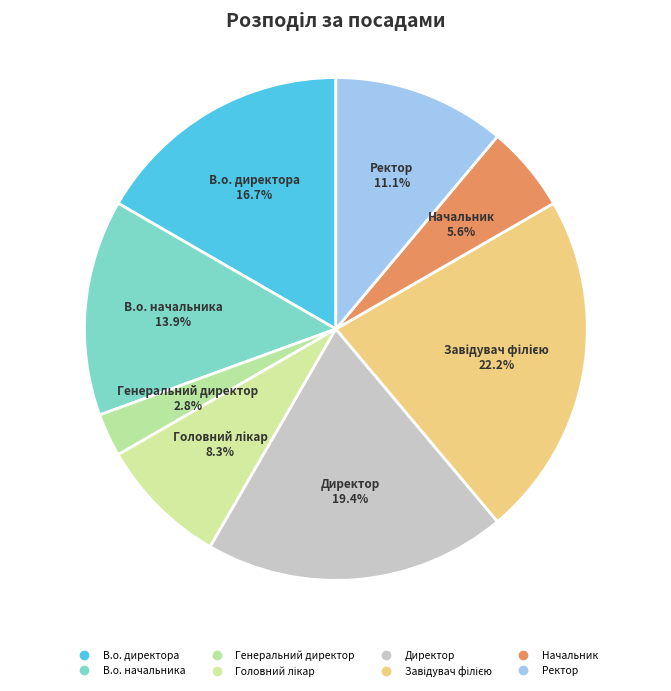

Approximately how many times larger is the value at Завідувач філією compared to Генеральний директор?

8.0